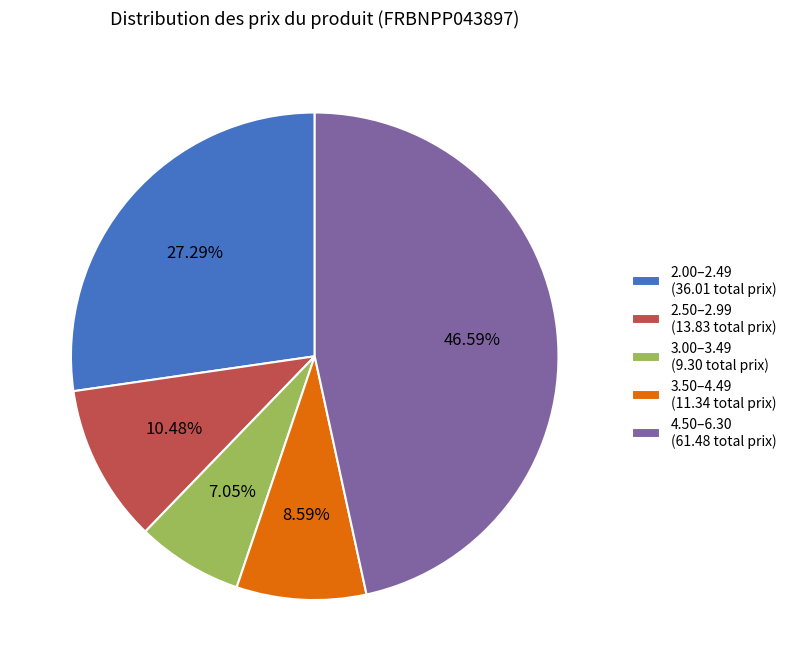

Is the sum of 3.50–4.49 (11.34 total prix) and 2.50–2.99 (13.83 total prix) greater than half?

No